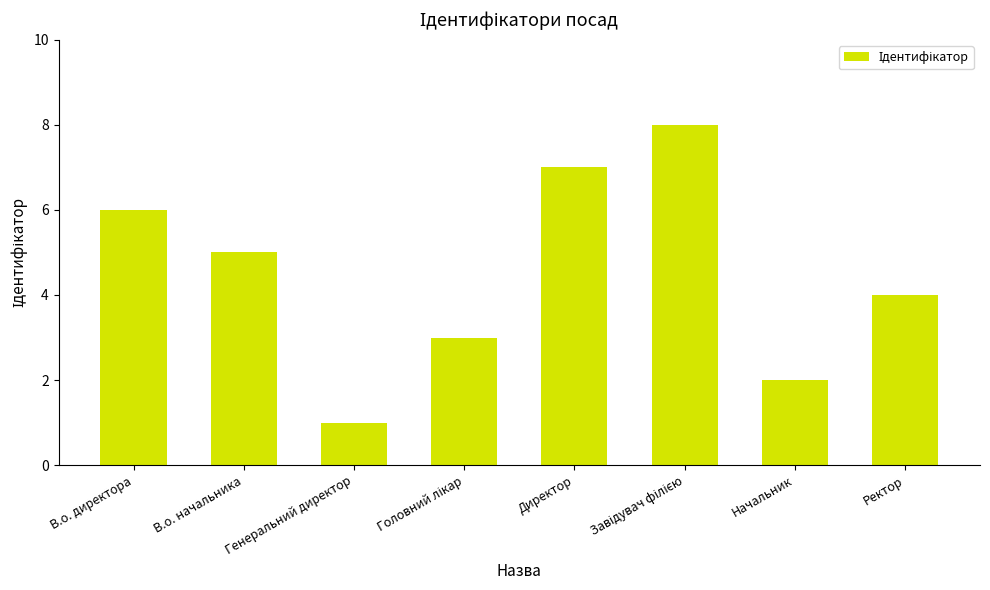

What is the sum of all values?

36